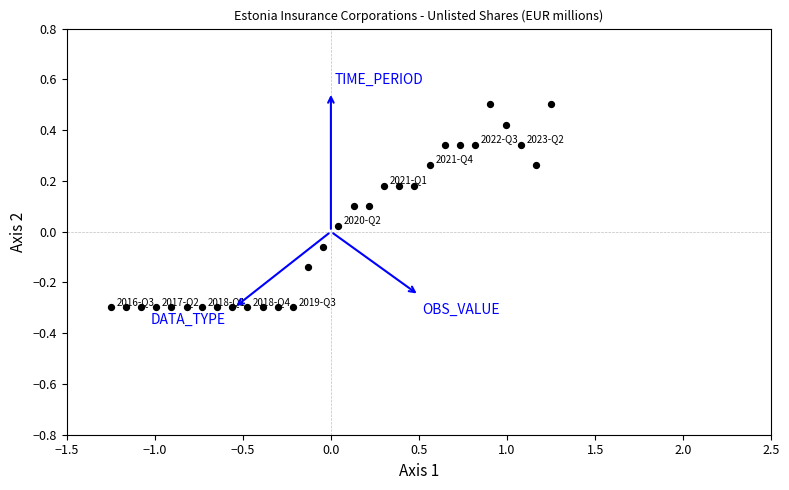

What is the range of X values (max minus min)?

2.5